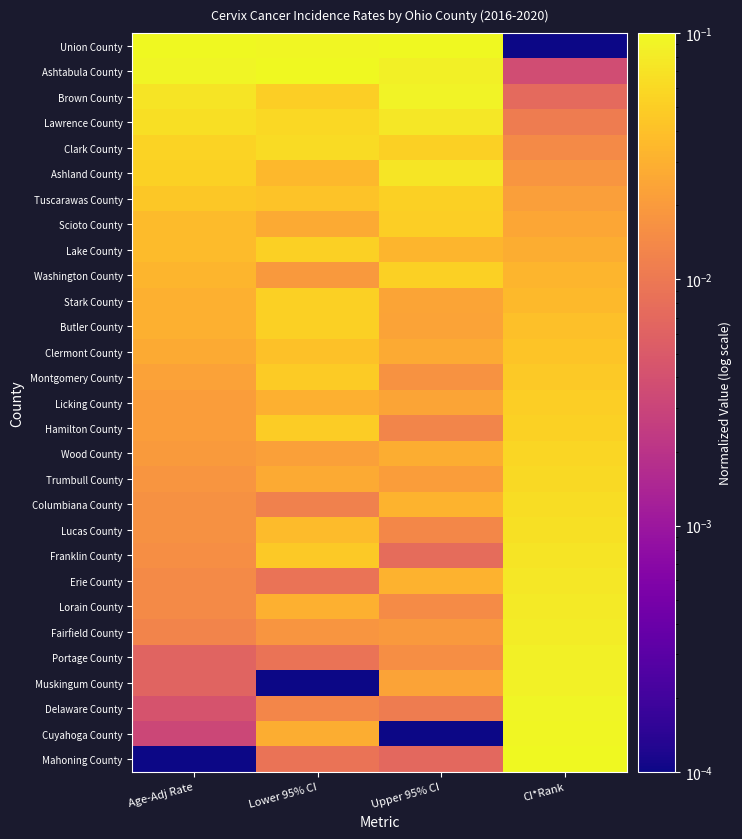

Reading left to right, extract all data points from this chart.

Union County: Age-Adj Rate=0.1	Lower 95% CI=0.1	Upper 95% CI=0.1	CI*Rank=0.0
Ashtabula County: Age-Adj Rate=0.1	Lower 95% CI=0.1	Upper 95% CI=0.1	CI*Rank=0.0
Brown County: Age-Adj Rate=0.1	Lower 95% CI=0.1	Upper 95% CI=0.1	CI*Rank=0.0
Lawrence County: Age-Adj Rate=0.1	Lower 95% CI=0.1	Upper 95% CI=0.1	CI*Rank=0.0
Clark County: Age-Adj Rate=0.1	Lower 95% CI=0.1	Upper 95% CI=0.1	CI*Rank=0.0
Ashland County: Age-Adj Rate=0.1	Lower 95% CI=0.0	Upper 95% CI=0.1	CI*Rank=0.0
Tuscarawas County: Age-Adj Rate=0.0	Lower 95% CI=0.0	Upper 95% CI=0.1	CI*Rank=0.0
Scioto County: Age-Adj Rate=0.0	Lower 95% CI=0.0	Upper 95% CI=0.1	CI*Rank=0.0
Lake County: Age-Adj Rate=0.0	Lower 95% CI=0.1	Upper 95% CI=0.0	CI*Rank=0.0
Washington County: Age-Adj Rate=0.0	Lower 95% CI=0.0	Upper 95% CI=0.1	CI*Rank=0.0
Stark County: Age-Adj Rate=0.0	Lower 95% CI=0.1	Upper 95% CI=0.0	CI*Rank=0.0
Butler County: Age-Adj Rate=0.0	Lower 95% CI=0.1	Upper 95% CI=0.0	CI*Rank=0.0
Clermont County: Age-Adj Rate=0.0	Lower 95% CI=0.0	Upper 95% CI=0.0	CI*Rank=0.0
Montgomery County: Age-Adj Rate=0.0	Lower 95% CI=0.0	Upper 95% CI=0.0	CI*Rank=0.0
Licking County: Age-Adj Rate=0.0	Lower 95% CI=0.0	Upper 95% CI=0.0	CI*Rank=0.1
Hamilton County: Age-Adj Rate=0.0	Lower 95% CI=0.0	Upper 95% CI=0.0	CI*Rank=0.1
Wood County: Age-Adj Rate=0.0	Lower 95% CI=0.0	Upper 95% CI=0.0	CI*Rank=0.1
Trumbull County: Age-Adj Rate=0.0	Lower 95% CI=0.0	Upper 95% CI=0.0	CI*Rank=0.1
Columbiana County: Age-Adj Rate=0.0	Lower 95% CI=0.0	Upper 95% CI=0.0	CI*Rank=0.1
Lucas County: Age-Adj Rate=0.0	Lower 95% CI=0.0	Upper 95% CI=0.0	CI*Rank=0.1
Franklin County: Age-Adj Rate=0.0	Lower 95% CI=0.0	Upper 95% CI=0.0	CI*Rank=0.1
Erie County: Age-Adj Rate=0.0	Lower 95% CI=0.0	Upper 95% CI=0.0	CI*Rank=0.1
Lorain County: Age-Adj Rate=0.0	Lower 95% CI=0.0	Upper 95% CI=0.0	CI*Rank=0.1
Fairfield County: Age-Adj Rate=0.0	Lower 95% CI=0.0	Upper 95% CI=0.0	CI*Rank=0.1
Portage County: Age-Adj Rate=0.0	Lower 95% CI=0.0	Upper 95% CI=0.0	CI*Rank=0.1
Muskingum County: Age-Adj Rate=0.0	Lower 95% CI=0.0	Upper 95% CI=0.0	CI*Rank=0.1
Delaware County: Age-Adj Rate=0.0	Lower 95% CI=0.0	Upper 95% CI=0.0	CI*Rank=0.1
Cuyahoga County: Age-Adj Rate=0.0	Lower 95% CI=0.0	Upper 95% CI=0.0	CI*Rank=0.1
Mahoning County: Age-Adj Rate=0.0	Lower 95% CI=0.0	Upper 95% CI=0.0	CI*Rank=0.1